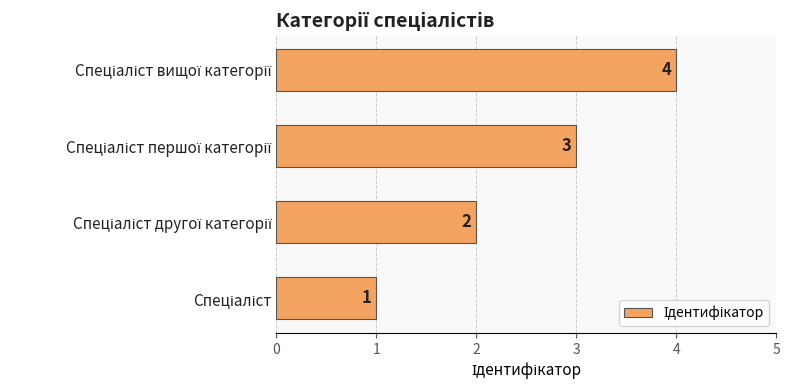

What is the sum of all values?

10